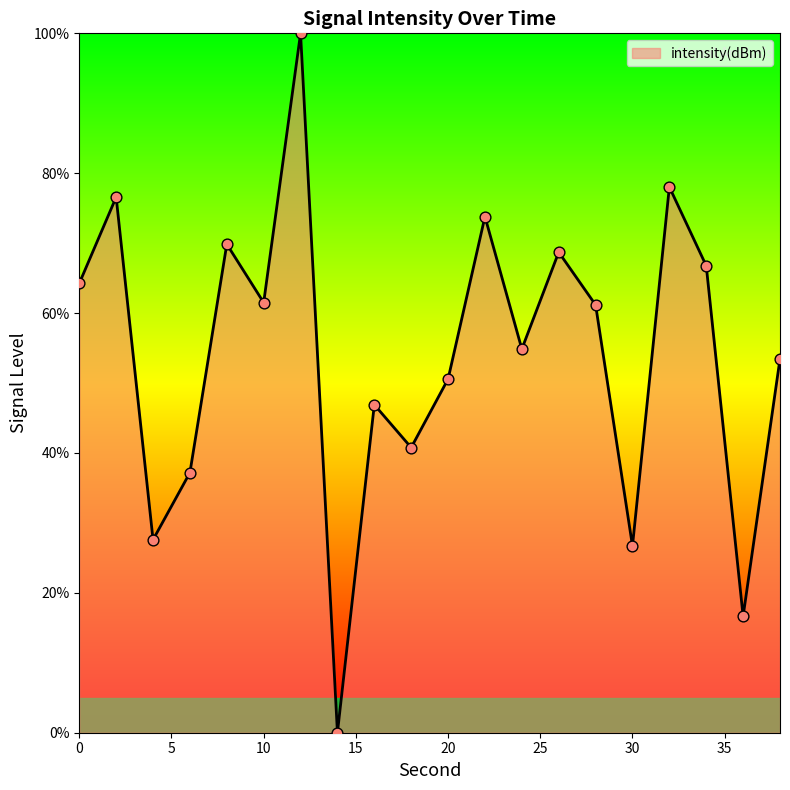

What is the maximum value shown in the chart?

100.0